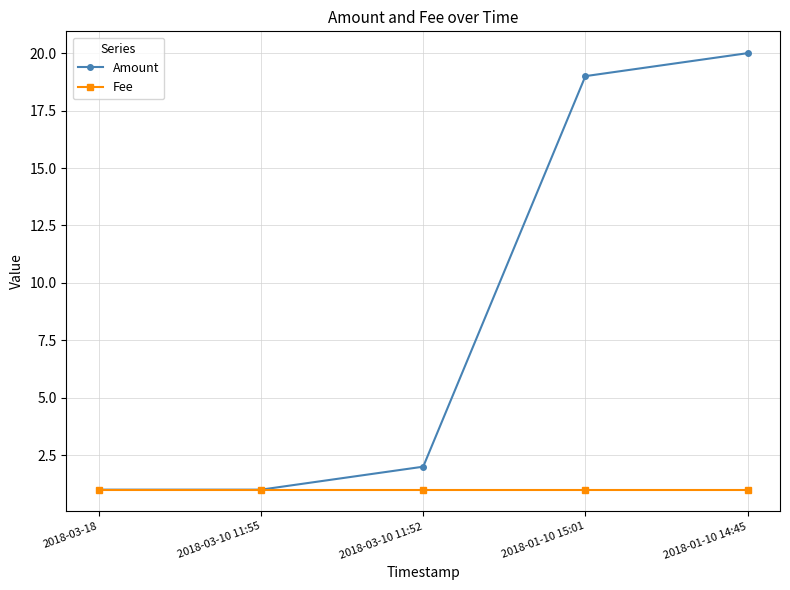

What is the label of the 2nd point from the right?

2018-01-10 15:01